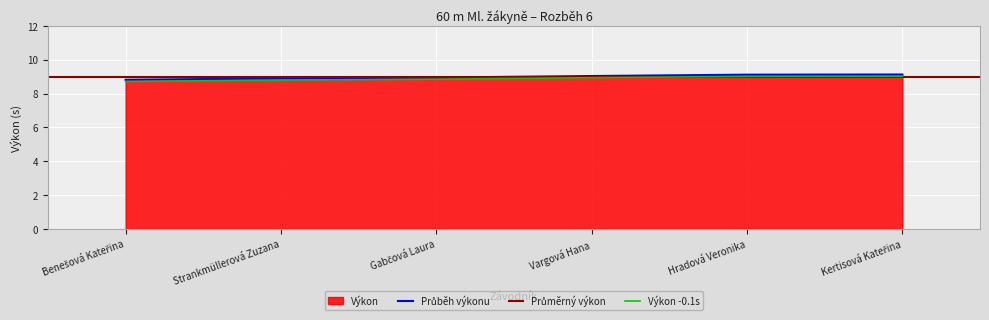

What is the label of the 6th point from the right?

Benešová Kateřina